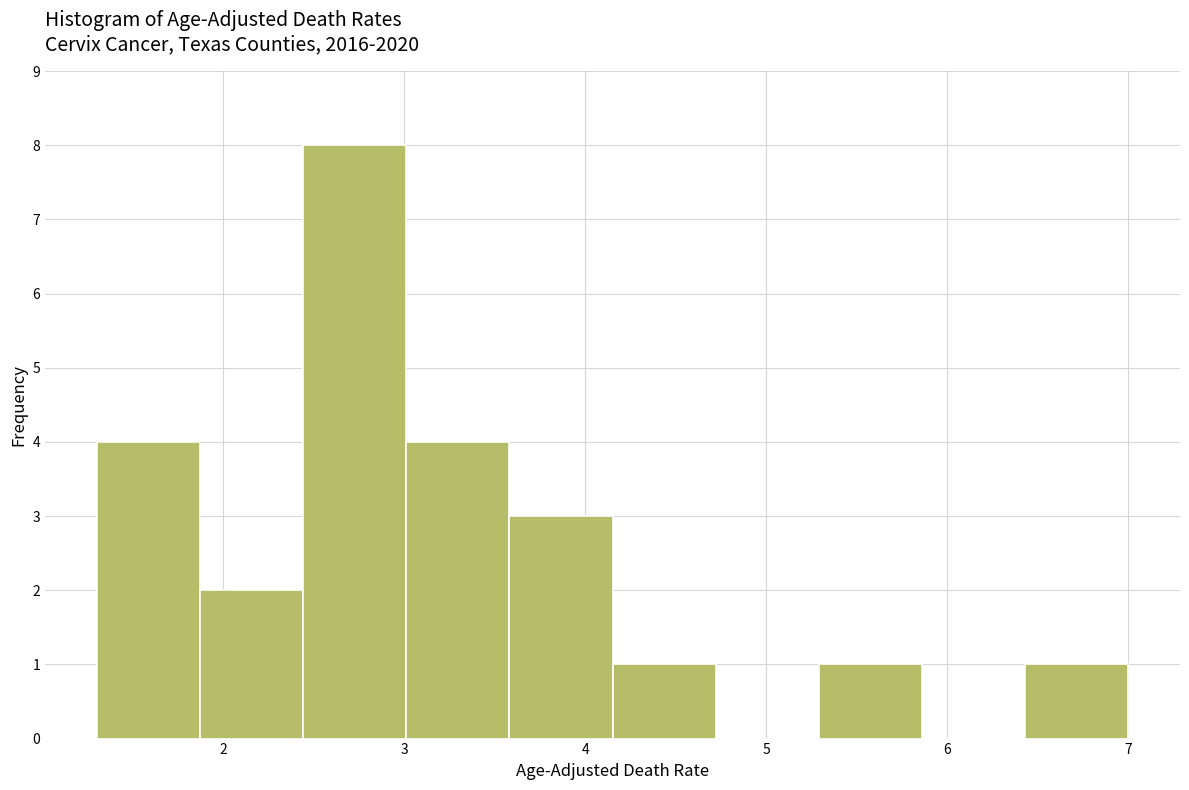

Reading left to right, list every bar in this chart as the range it spans on the x-axis followed by its height. Neither the bar edges nor the heights are printed on the chart, so give them approximately, as read against the axes.

1.30 to 1.87: 4
1.87 to 2.44: 2
2.44 to 3.01: 8
3.01 to 3.58: 4
3.58 to 4.15: 3
4.15 to 4.72: 1
4.72 to 5.29: 0
5.29 to 5.86: 1
5.86 to 6.43: 0
6.43 to 7.00: 1